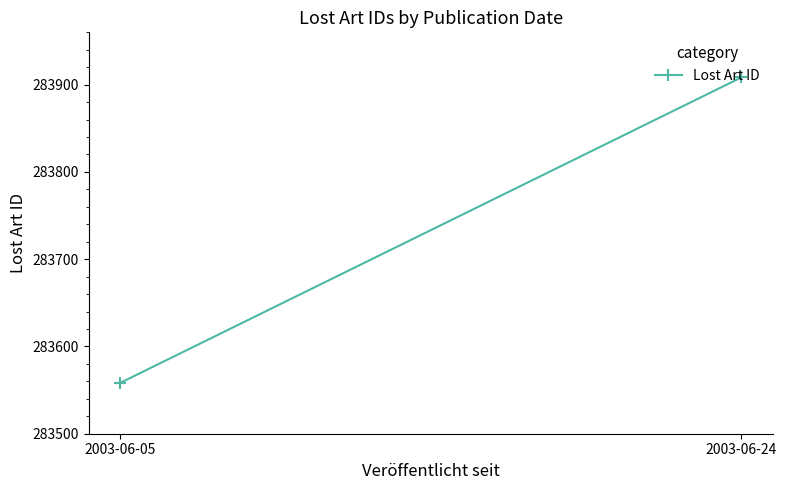

What is the difference between the values at 2003-06-24 and 2003-06-05?

350.4